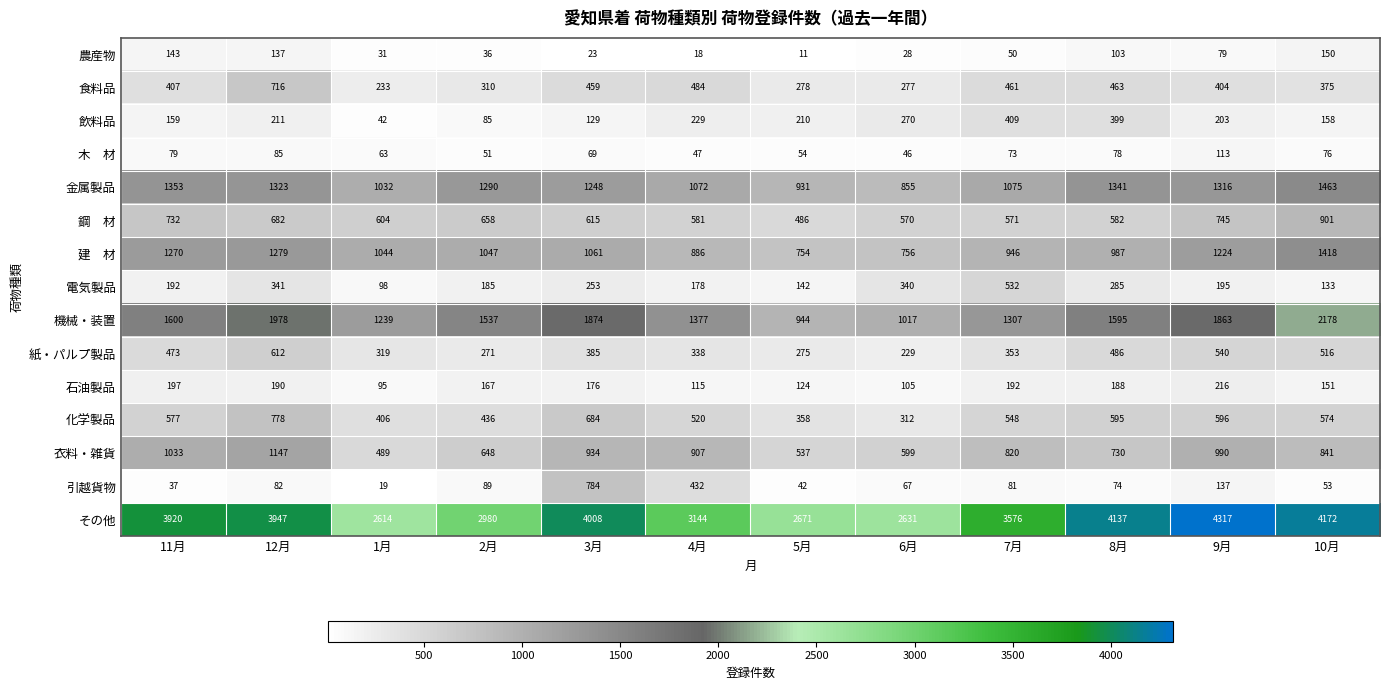

At which label does 金属製品 first exceed 1290?

11月